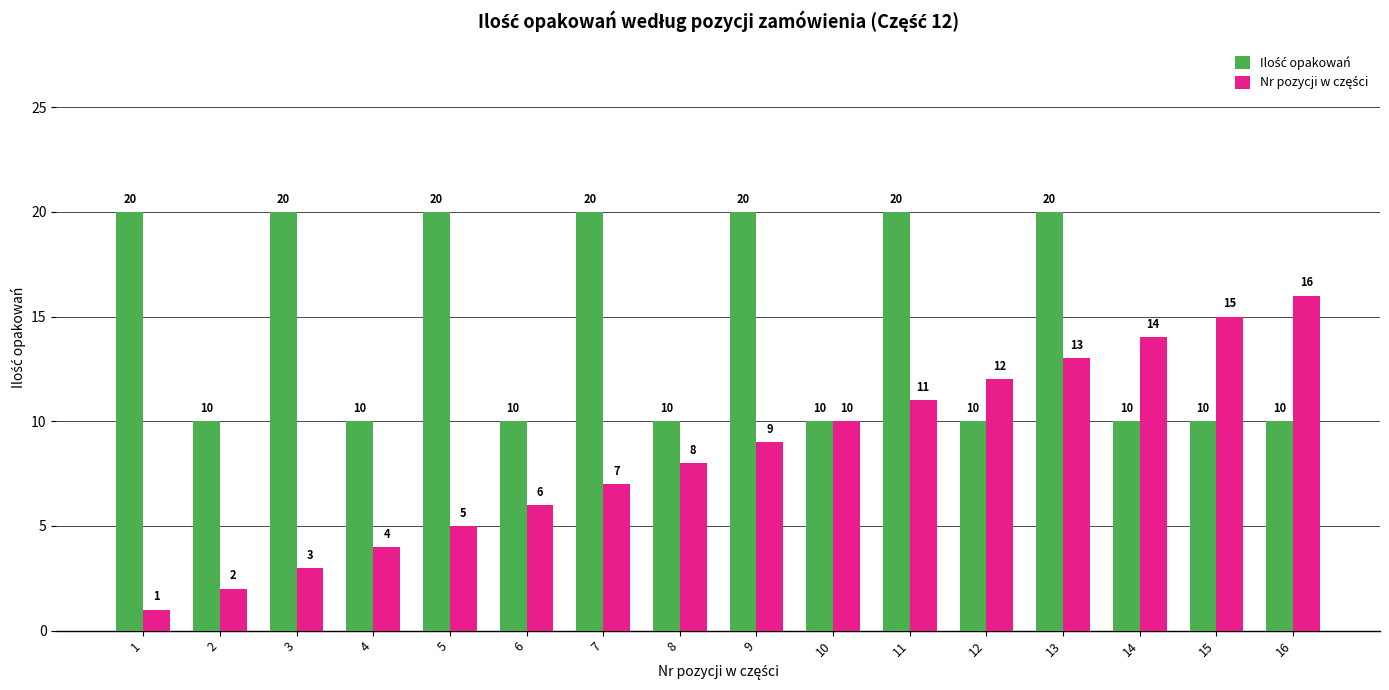

How many data points does each series have?

16